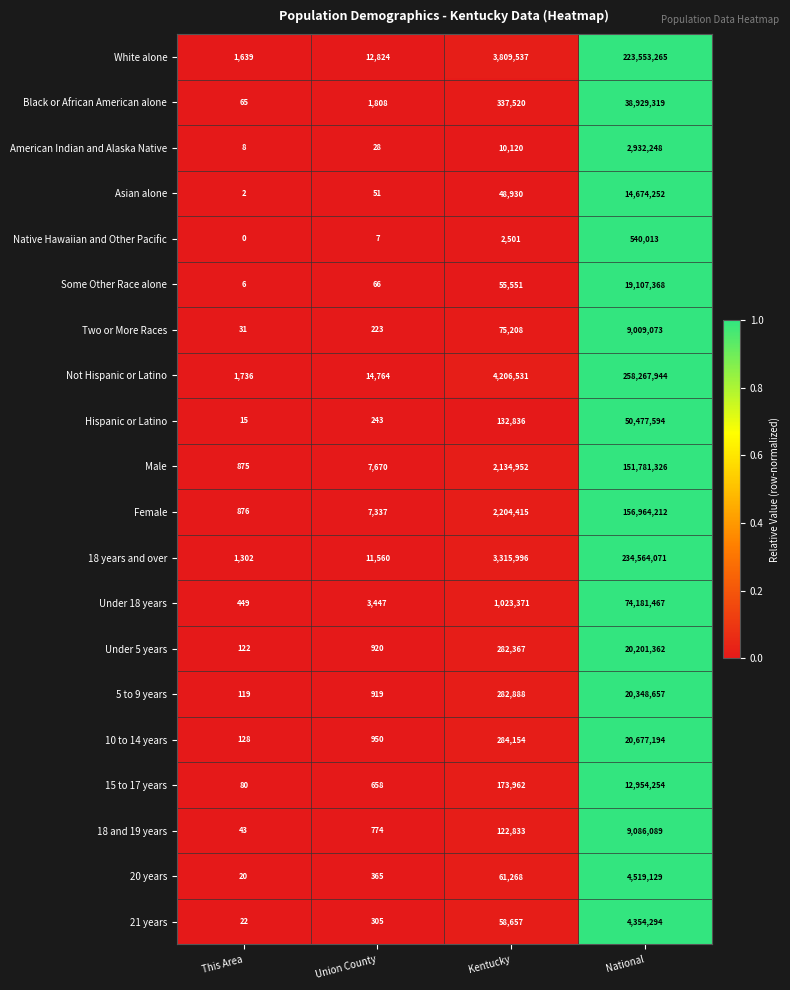

Which series changed the most between This Area and National?

Not Hispanic or Latino